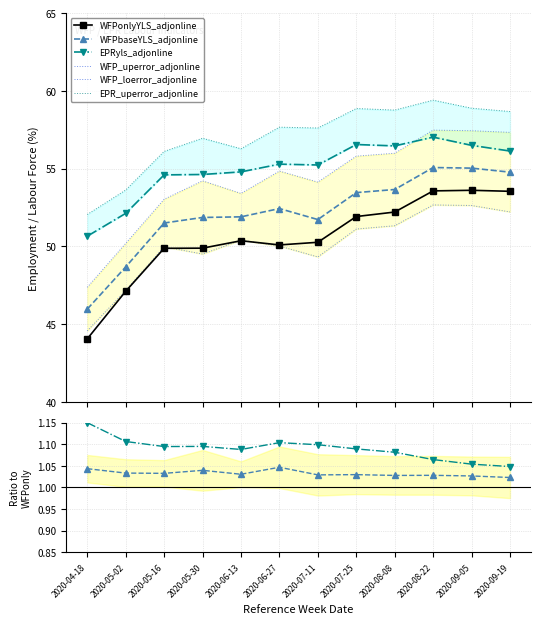

True or false: WFPbaseYLS_adjonline and EPR_uperror_adjonline intersect in this chart.

False